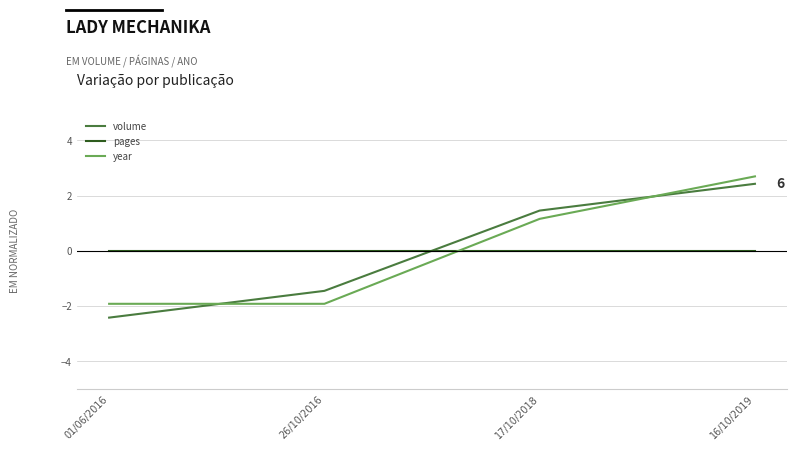

What is the approximate value of year at 16/10/2019?

2.7